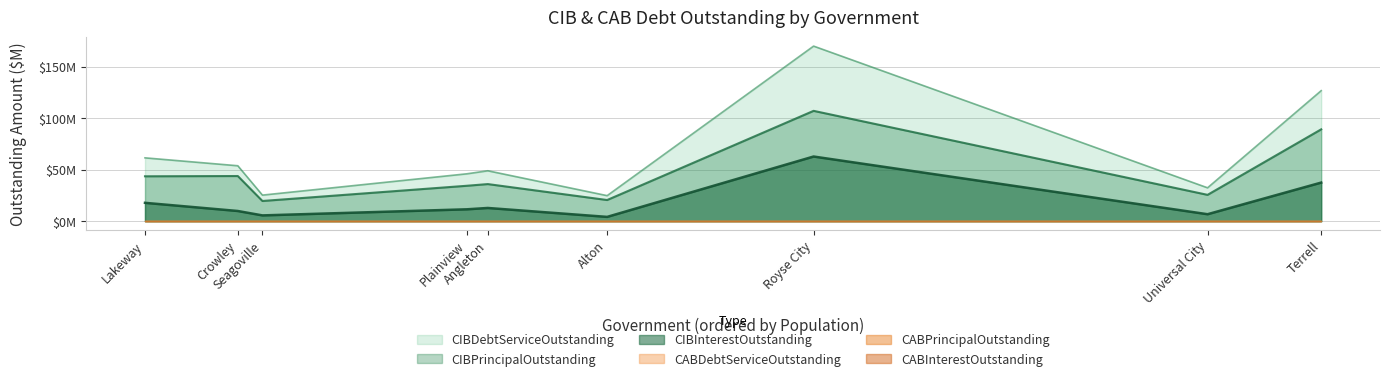

Which series has the widest spread of values?

CIBDebtServiceOutstanding